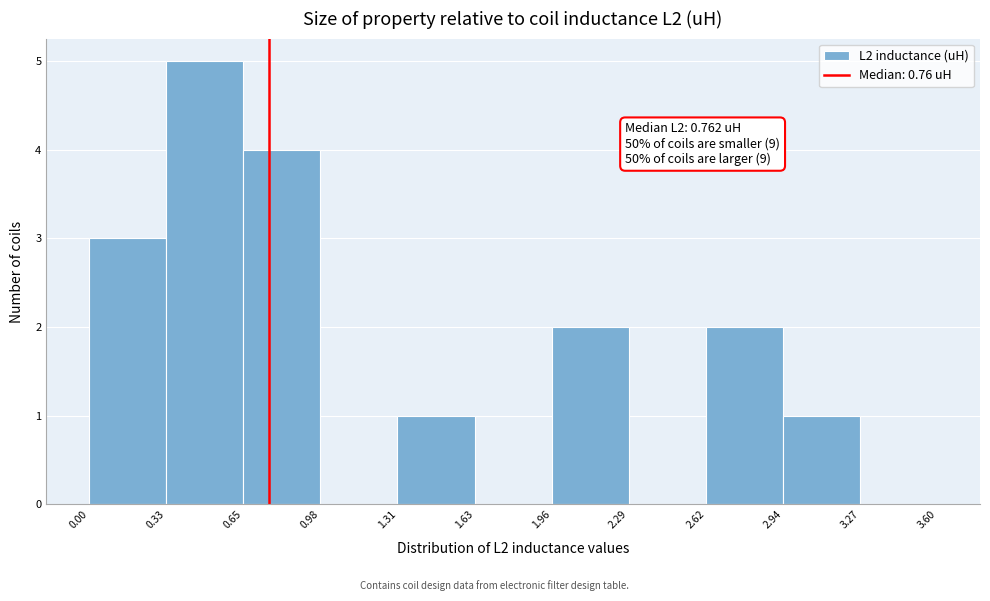

Over which range of the x-axis is the bar tallest?

0.33 to 0.65